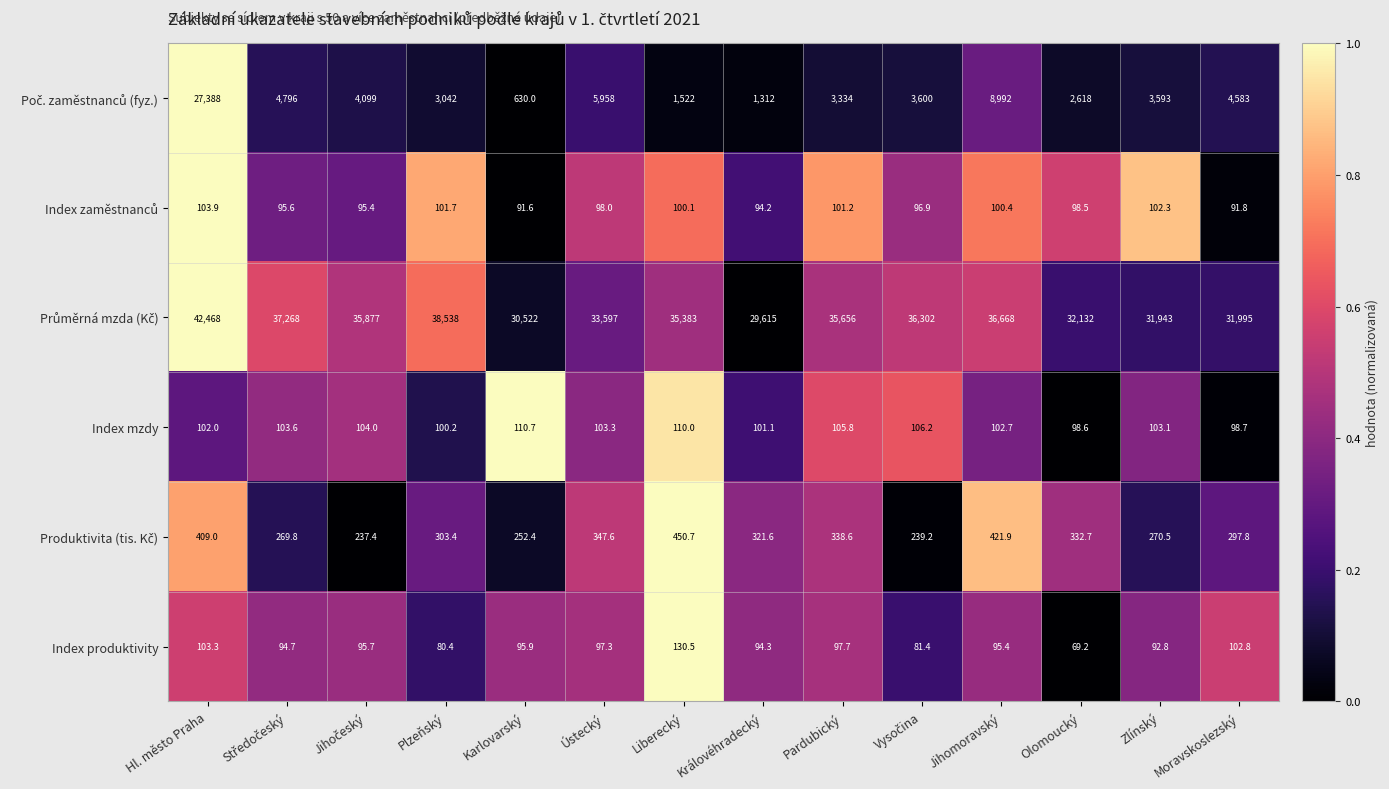

The Index mzdy series shows 21.3 at Jihomoravský. True or false?

False